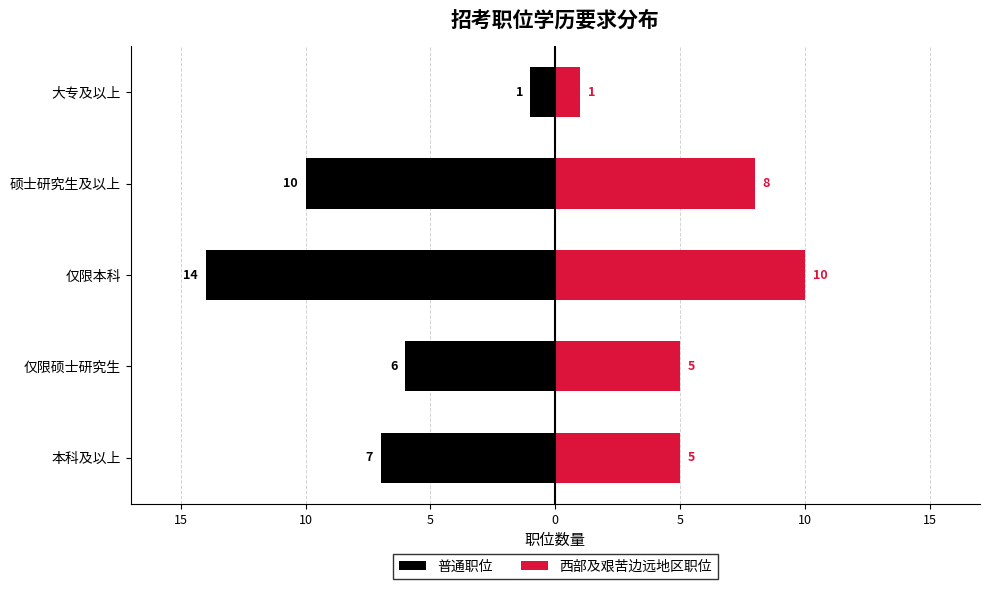

What is the approximate value of 普通职位 at 仅限硕士研究生, to the nearest 10?

-10